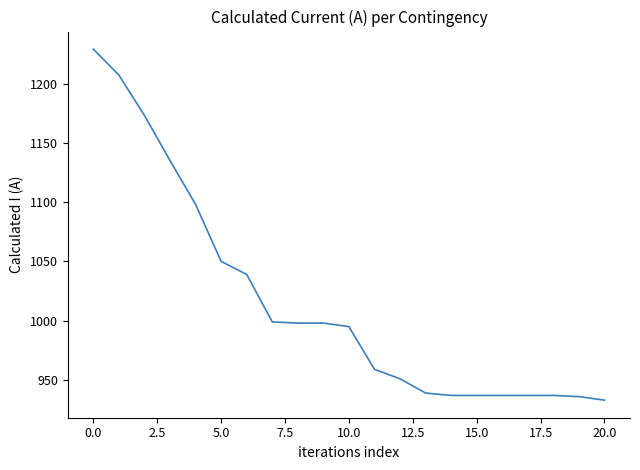

What is the smallest value displayed?

933